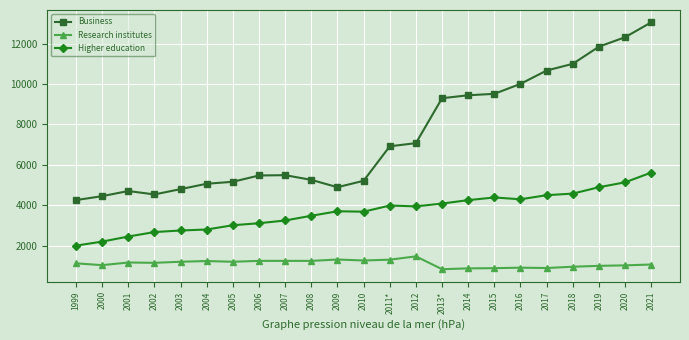

True or false: Higher education and Research institutes cross at least once.

False